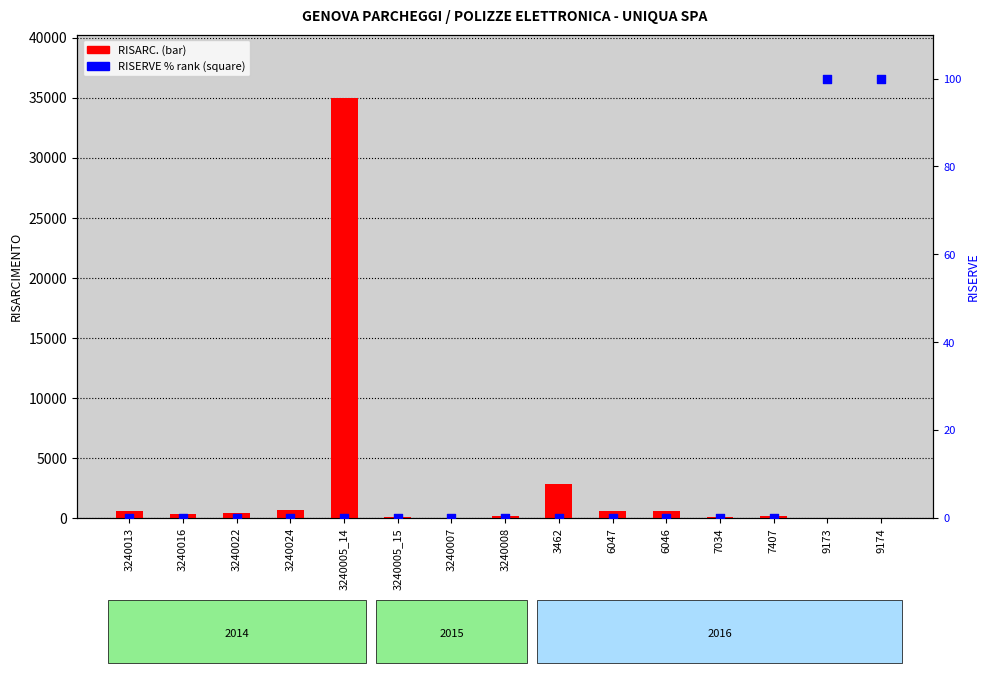

What are all the series names shown in the legend?

RISARC., RISERVE (% rank)